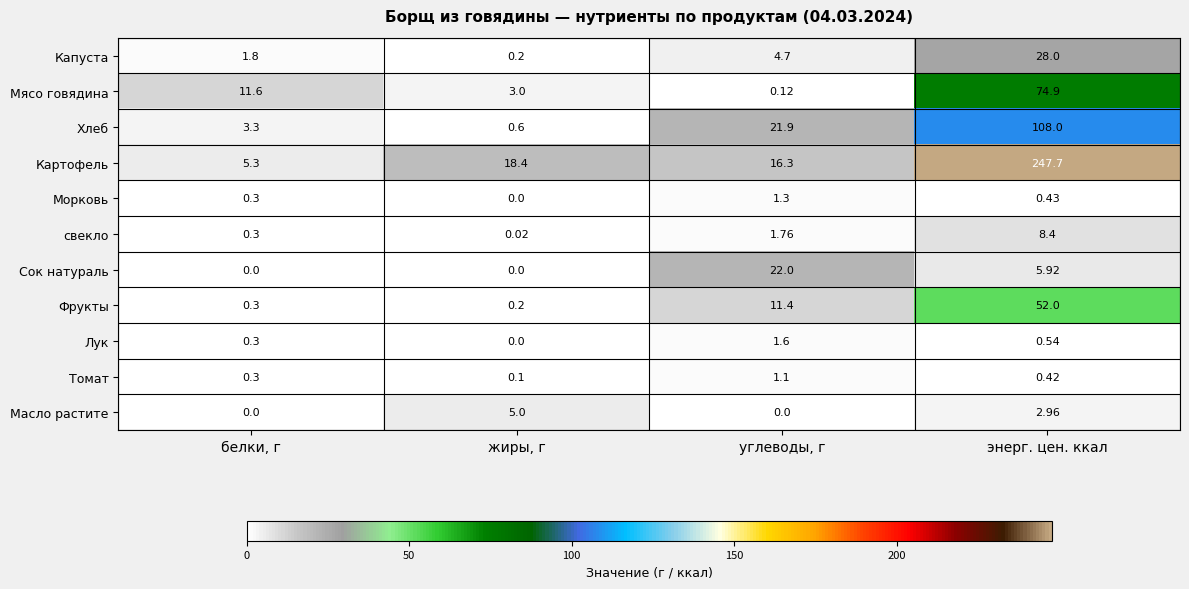

Where is Морковь nearest to the value 0?

жиры, г